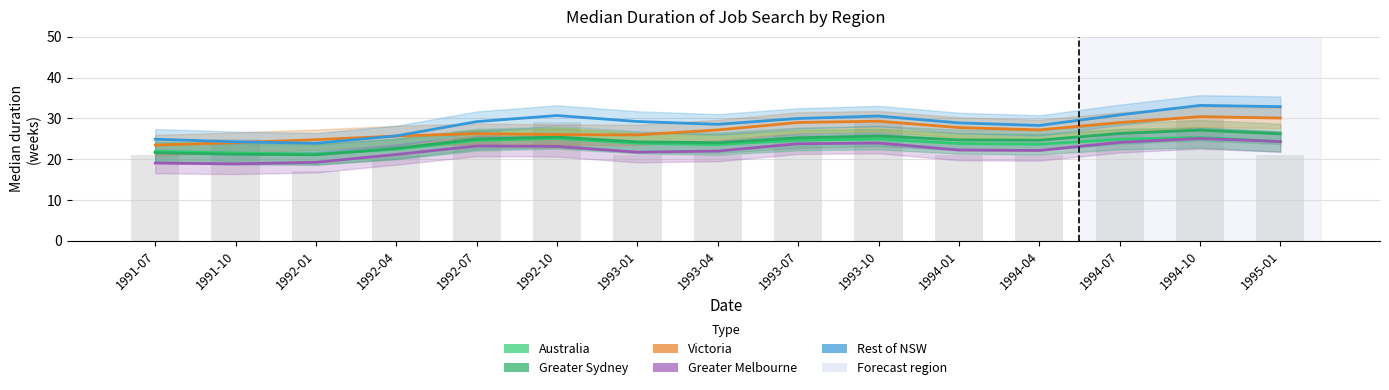

What is the minimum value shown in the chart?

18.8